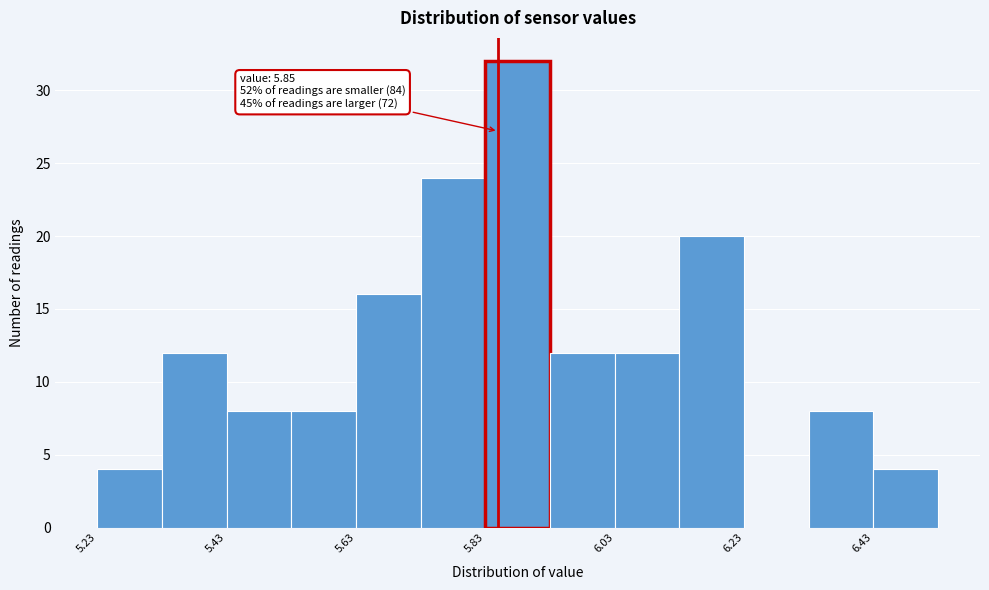

Over which range of the x-axis is the bar tallest?

5.83 to 5.93